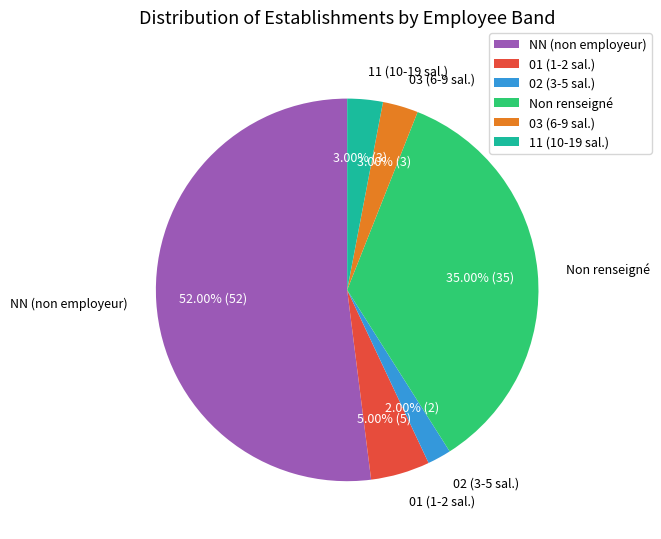

How many slices are in this pie chart?

6